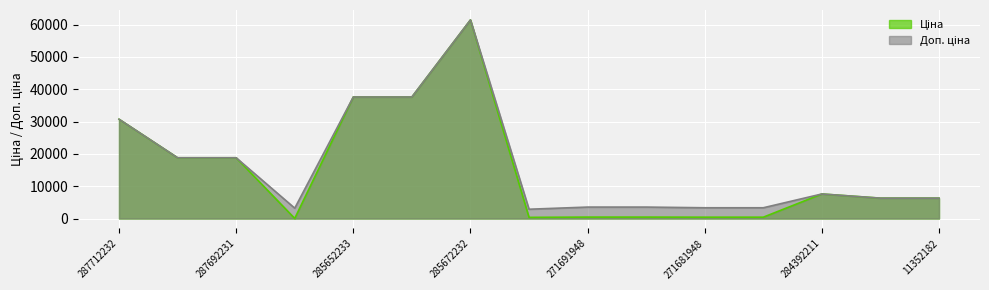

What position from the right is 283532151?

8